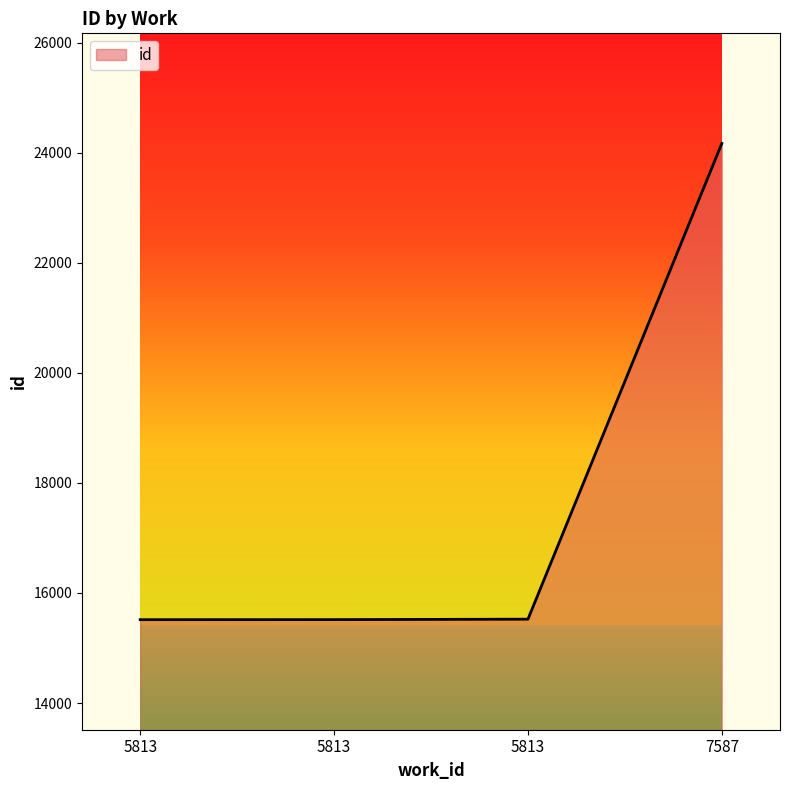

What is the change in value from 5813 to 5813?

+9